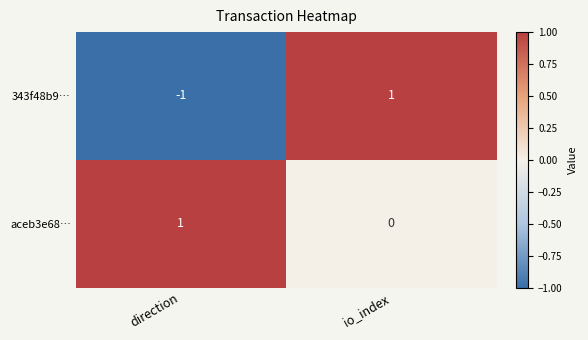

Which category has the lowest value in the aceb3e68… series?

io_index